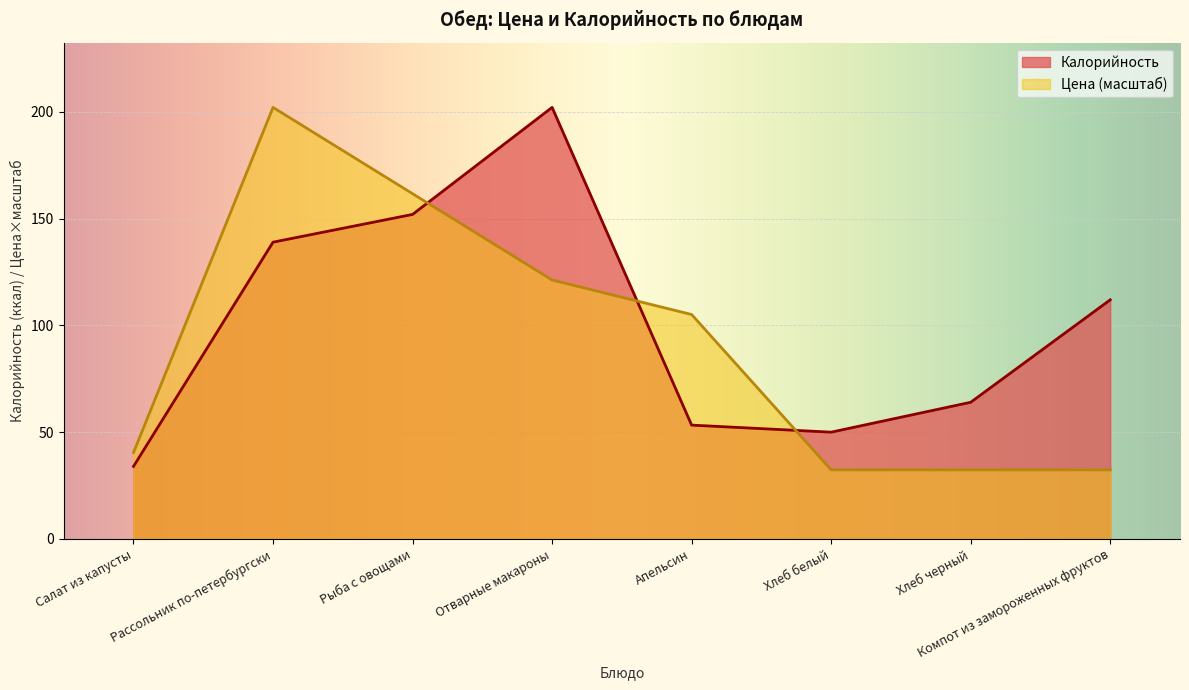

At Рассольник по-петербургски, list the series in order from smallest to largest.

Калорийность, Цена (масштаб)